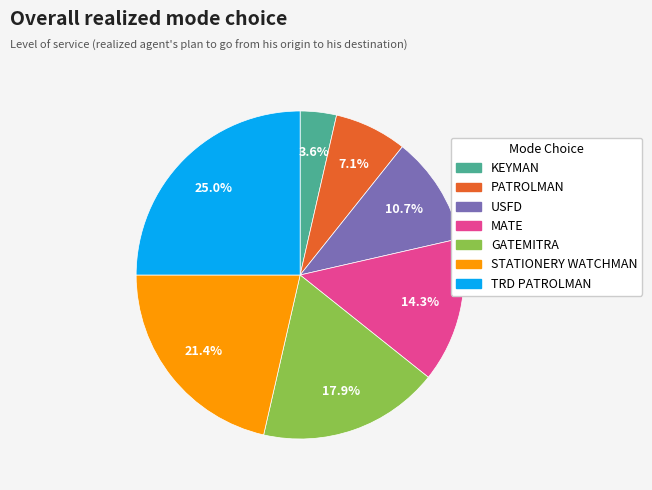

Does any single category account for the majority?

No